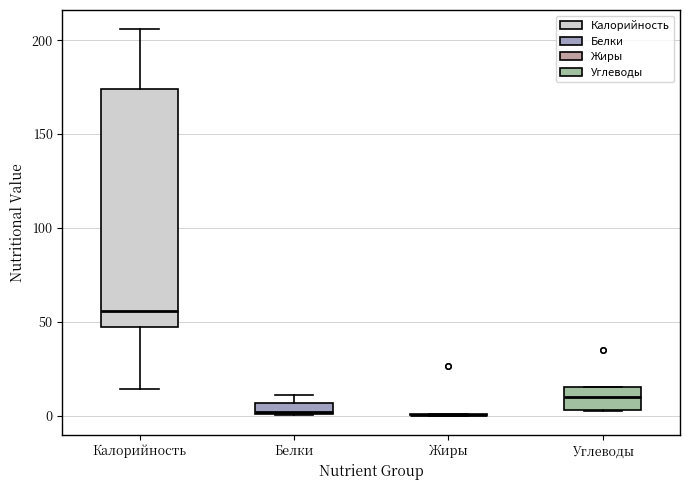

Which box is the tallest, from its lower edge to its upper edge?

Калорийность